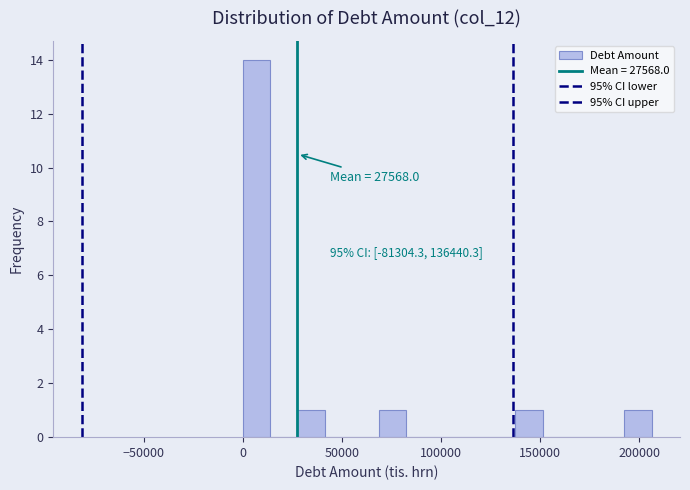

Around what value on the x-axis is the tallest bar? Give the approximate position of its centre, as read against the axis.

5000